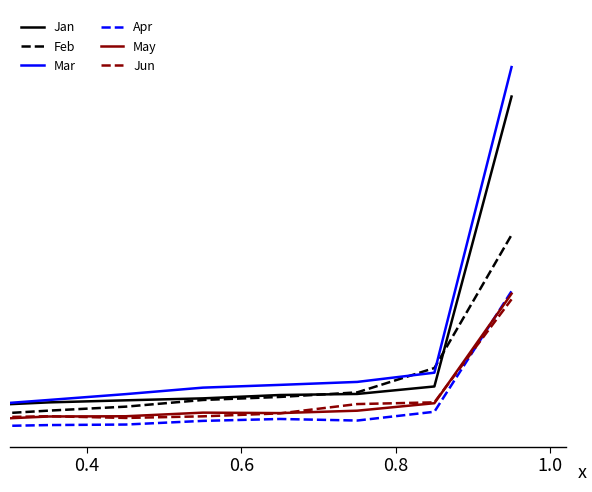

Reading left to right, transcribe all the data shown in this chart.

Jan: 0.0	0.0	0.0	0.1	0.1	0.1	0.1	0.1	0.1	0.5
Feb: 0.0	0.0	0.0	0.0	0.0	0.1	0.1	0.1	0.1	0.3
Mar: 0.1	0.0	0.0	0.1	0.1	0.1	0.1	0.1	0.1	0.5
Apr: 0.0	0.0	0.0	0.0	0.0	0.0	0.0	0.0	0.0	0.2
May: 0.0	0.0	0.0	0.0	0.0	0.0	0.0	0.0	0.1	0.2
Jun: 0.0	0.0	0.0	0.0	0.0	0.0	0.0	0.0	0.1	0.2